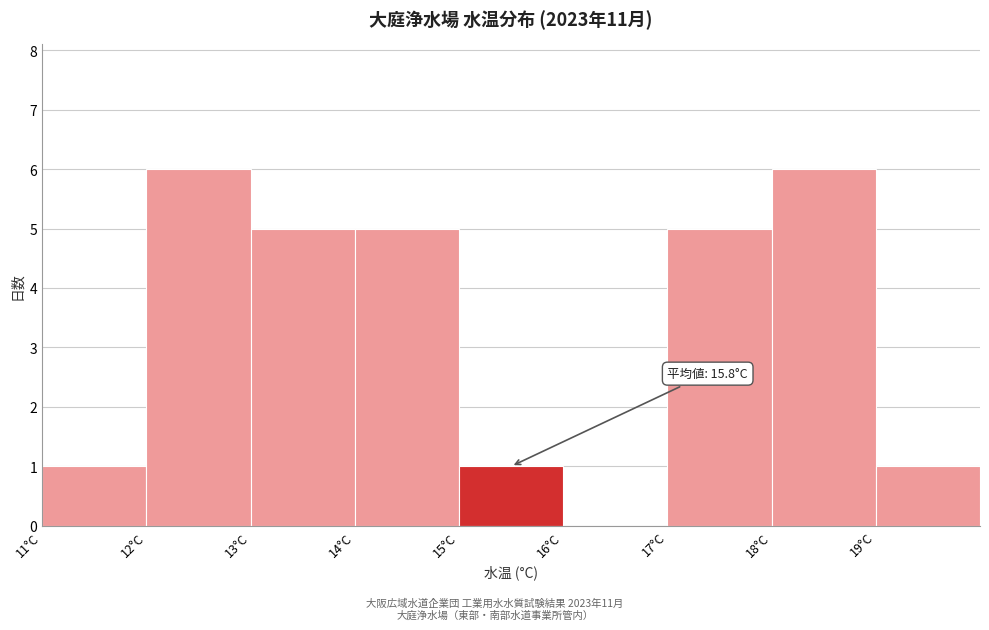

Reading right to left, list all the values displayed in this chart.

19°C=1	18°C=6	17°C=5	16°C=0	15°C=1	14°C=5	13°C=5	12°C=6	11°C=1